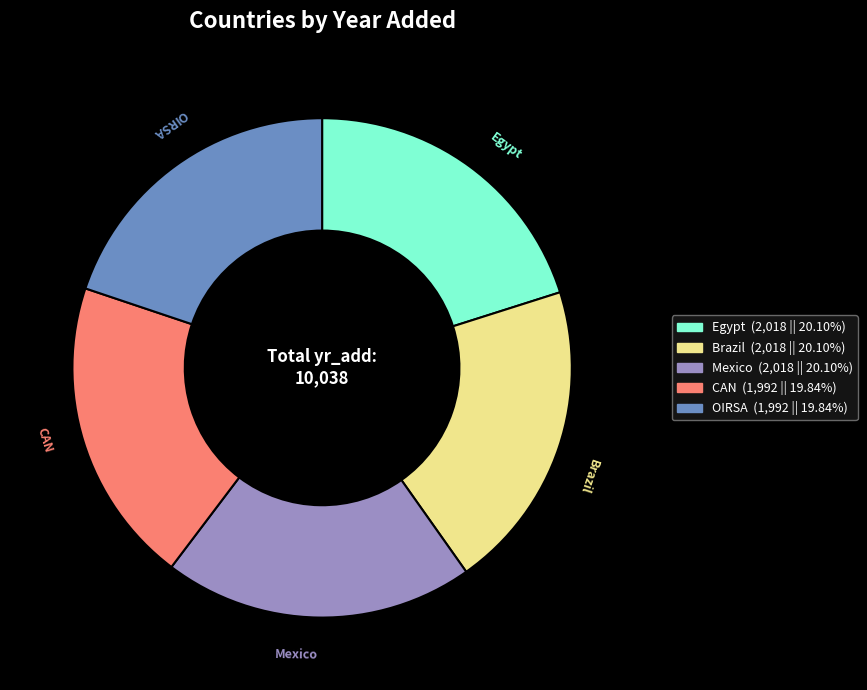

Approximately how many times larger is the value at Mexico compared to CAN?

1.0